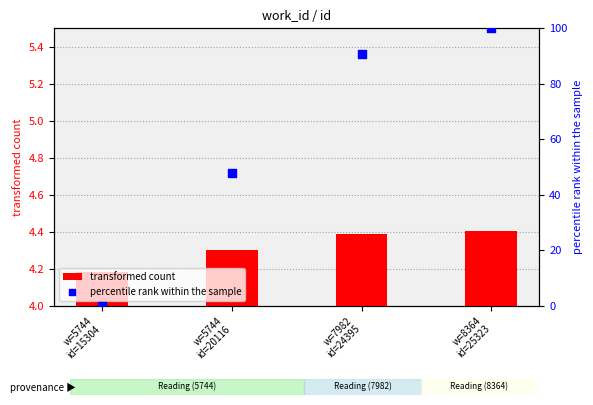

Which series contains the lowest Y value?

percentile rank within the sample